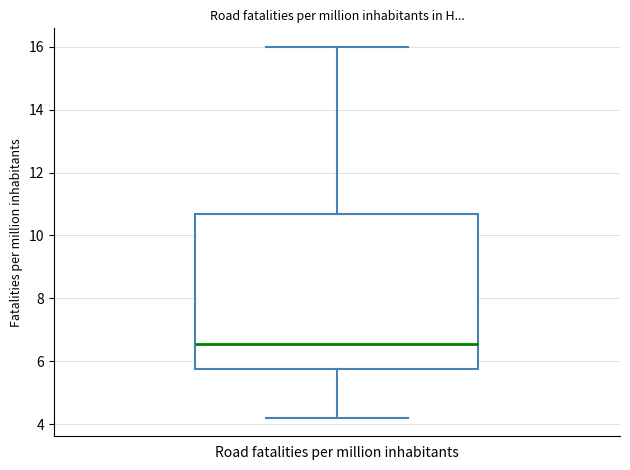

Transcribe this box plot: give where the median line is, the range the box spans, and where the two whiskers end, as read against the y-axis. The values are not printed on the chart, so give them approximately, as read against the axis.

median 6.6, box 5.8 to 10.6, whiskers 4.2 to 16.0